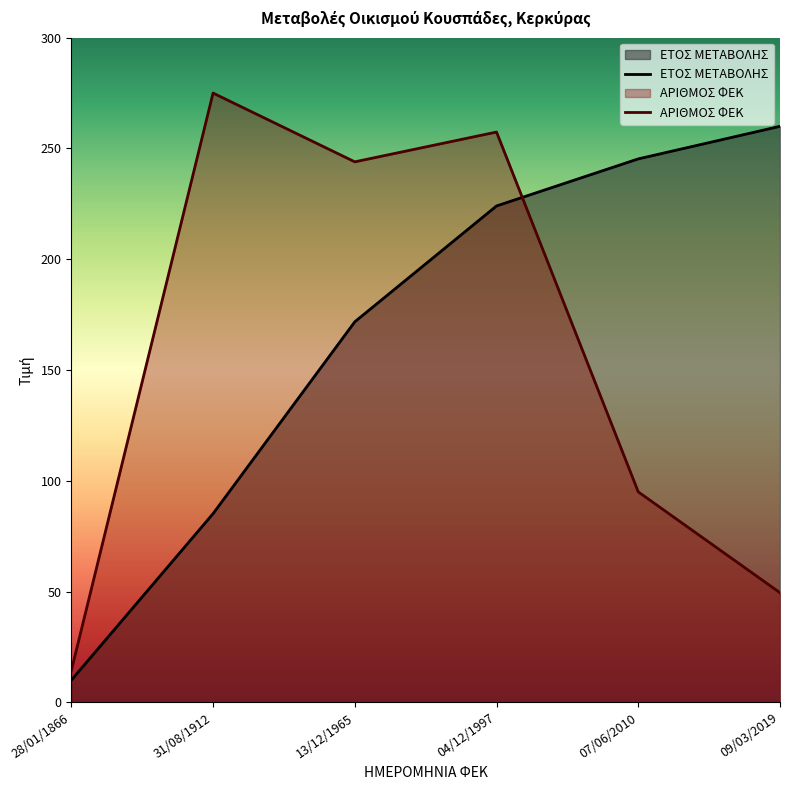

At how many categories does at least one series exceed 41?

5